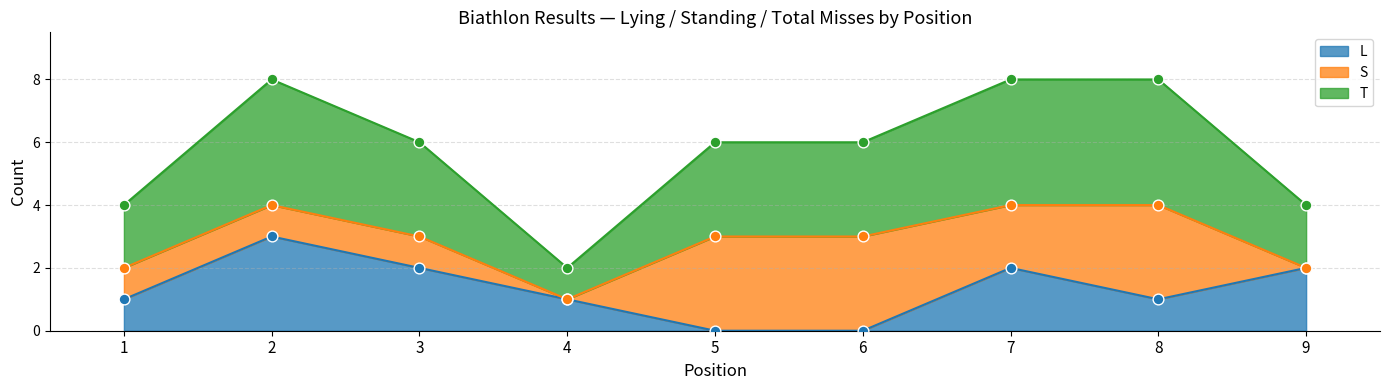

Which series has the largest total across all categories?

T